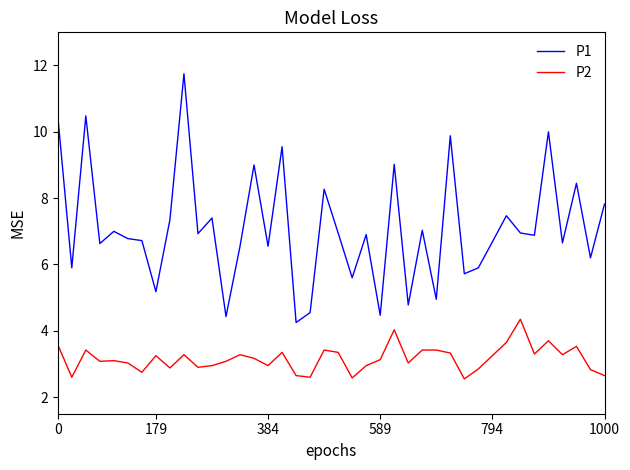

Which series has the largest total across all categories?

P1